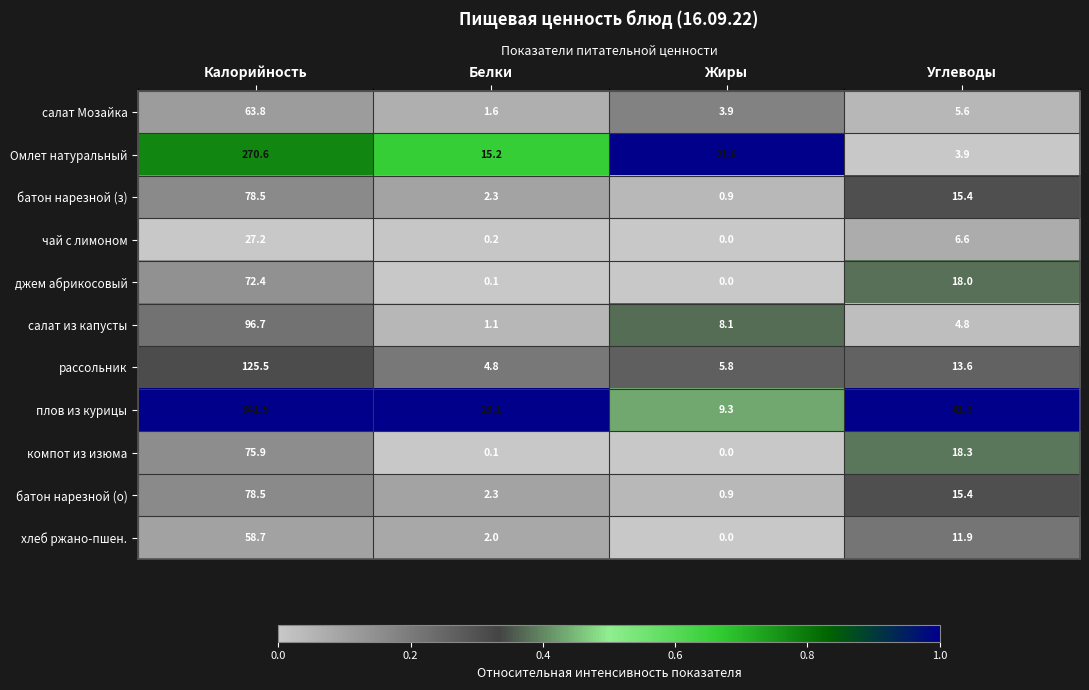

The value of чай с лимоном at Калорийность is 7.5. True or false?

False